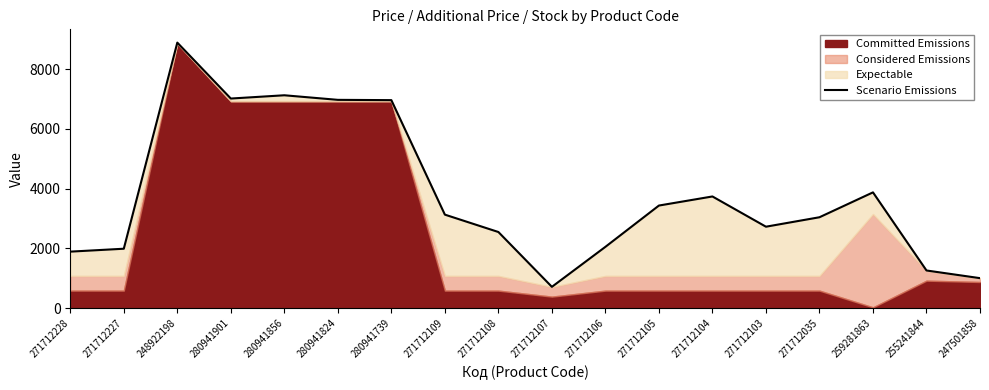

How many lines are shown in the chart?

1